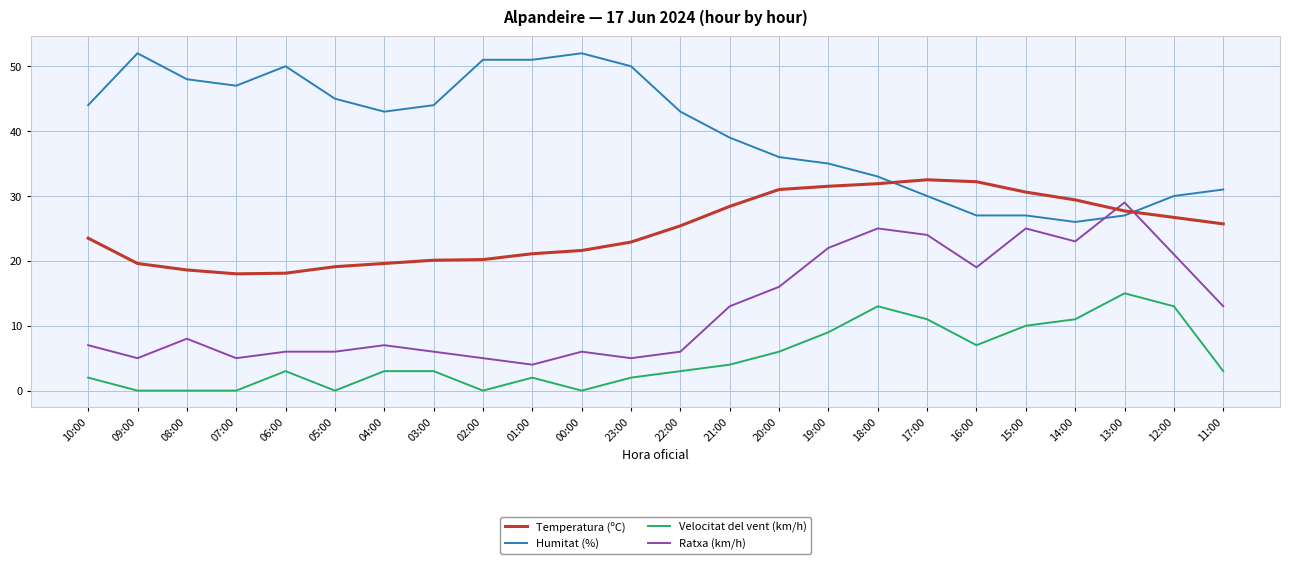

How many distinct data groups are displayed?

4